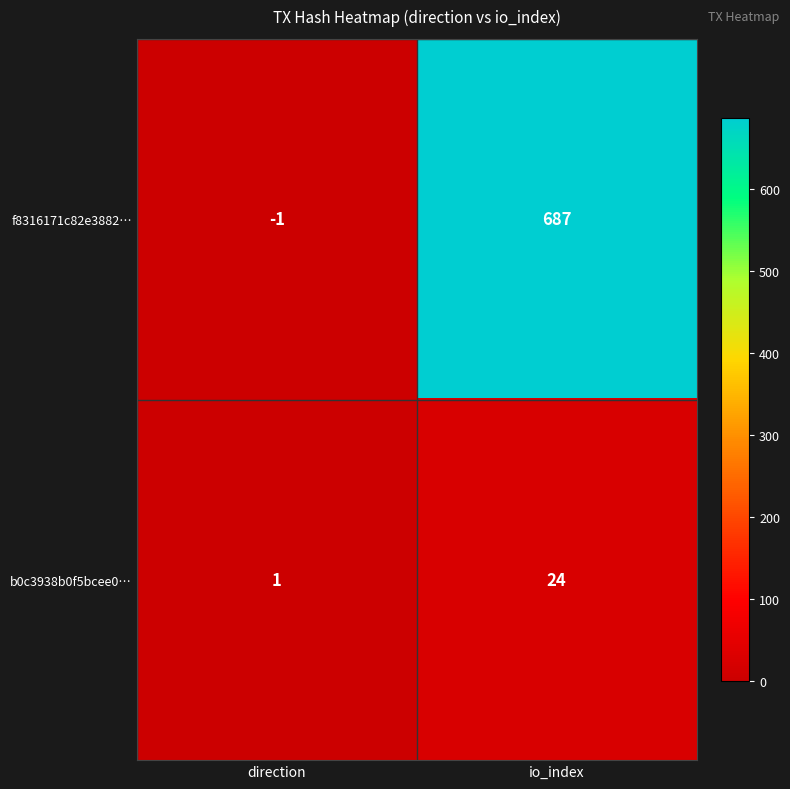

What is the highest value of the f8316171c82e3882… series?

687